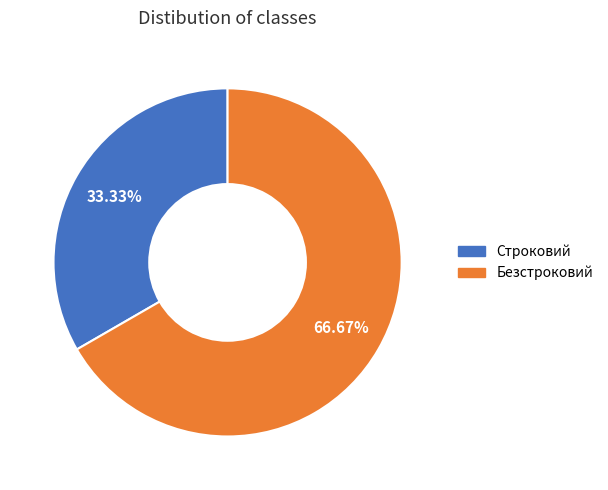

Is there a majority slice in this chart?

Yes